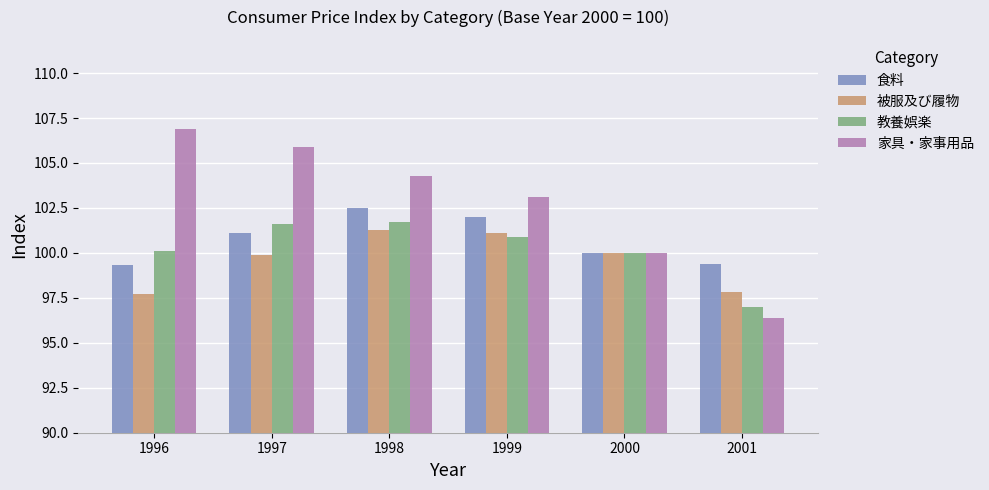

How many bars are there in total?

24